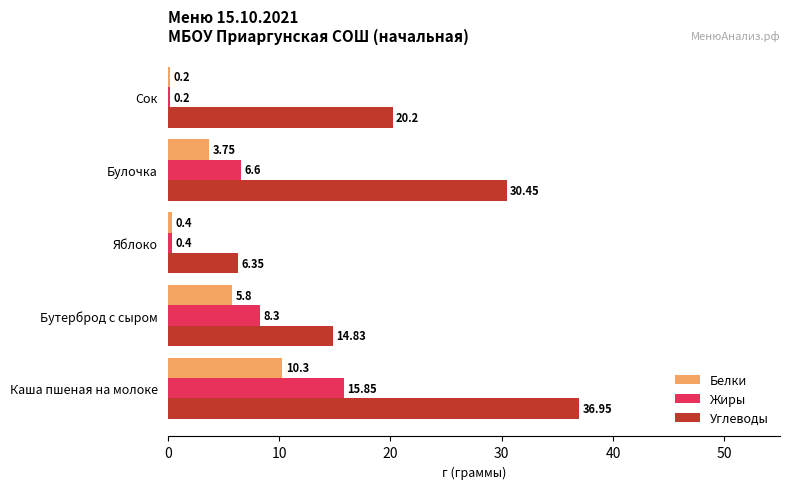

Where is Углеводы nearest to the value 21?

Сок